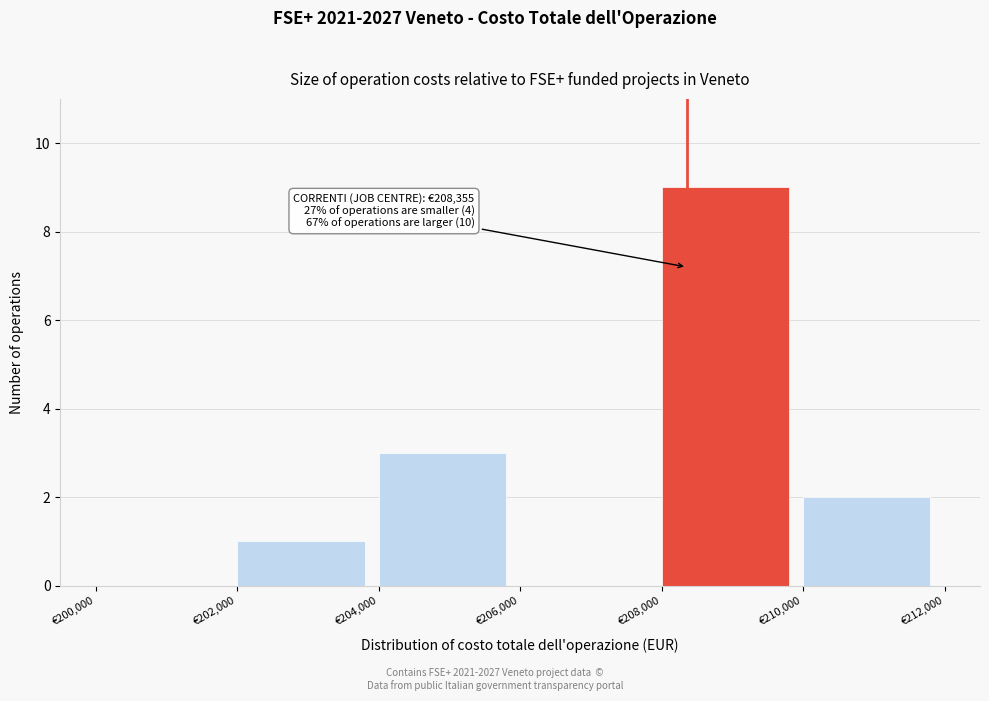

Over which range of the x-axis is the bar tallest?

208000 to 210000